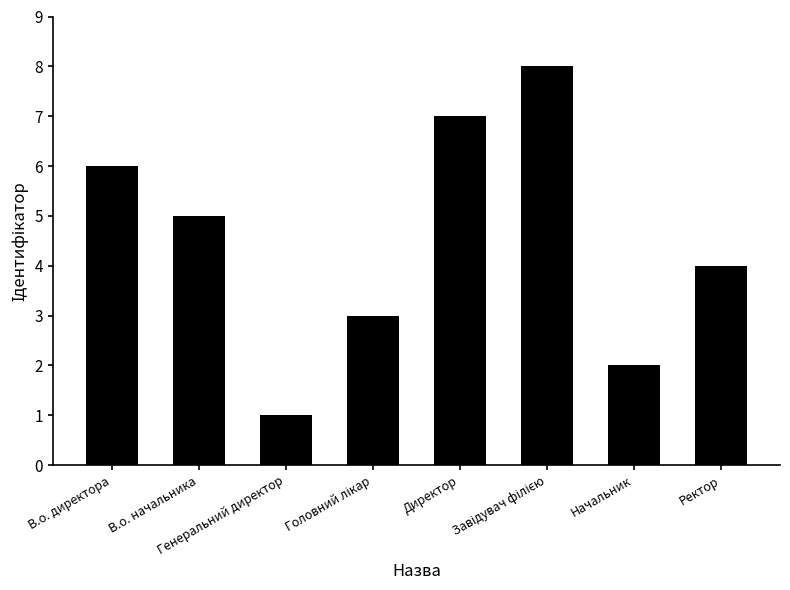

At which label is the value closest to 4?

Ректор